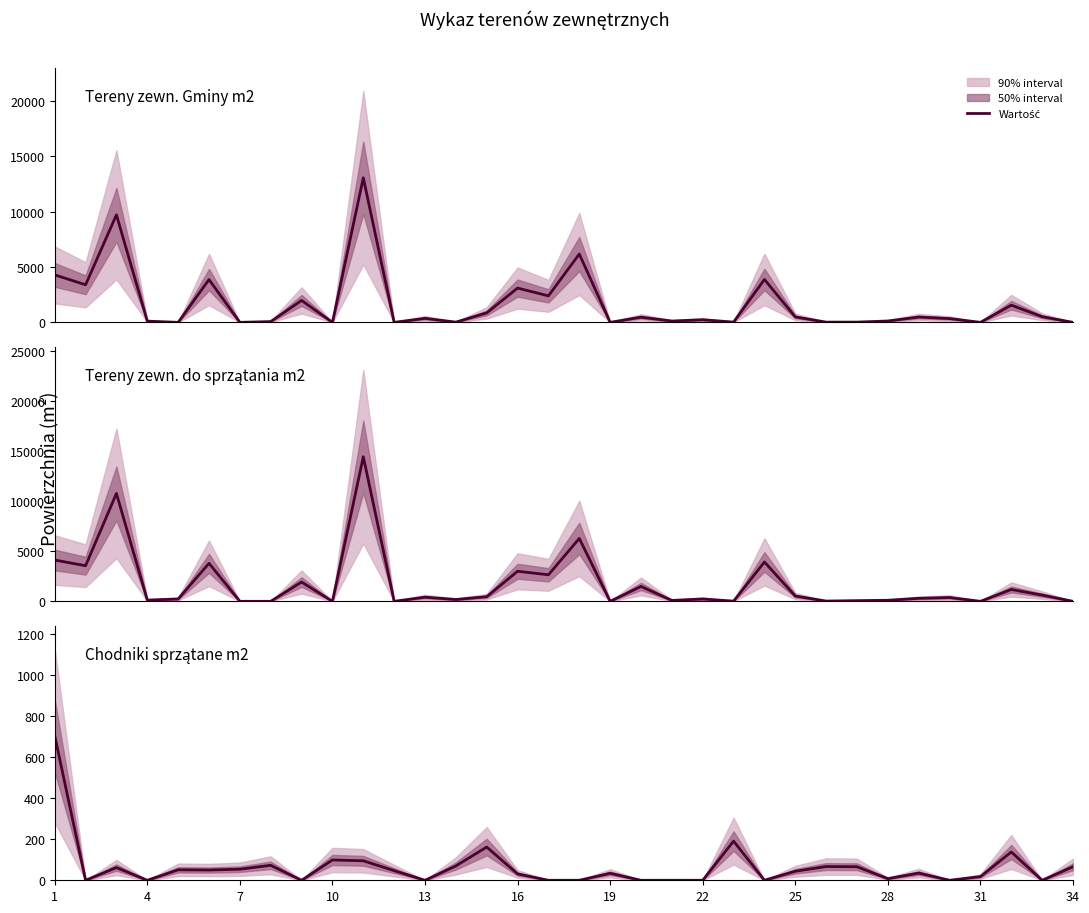

At how many categories does at least one series exceed 455?

16